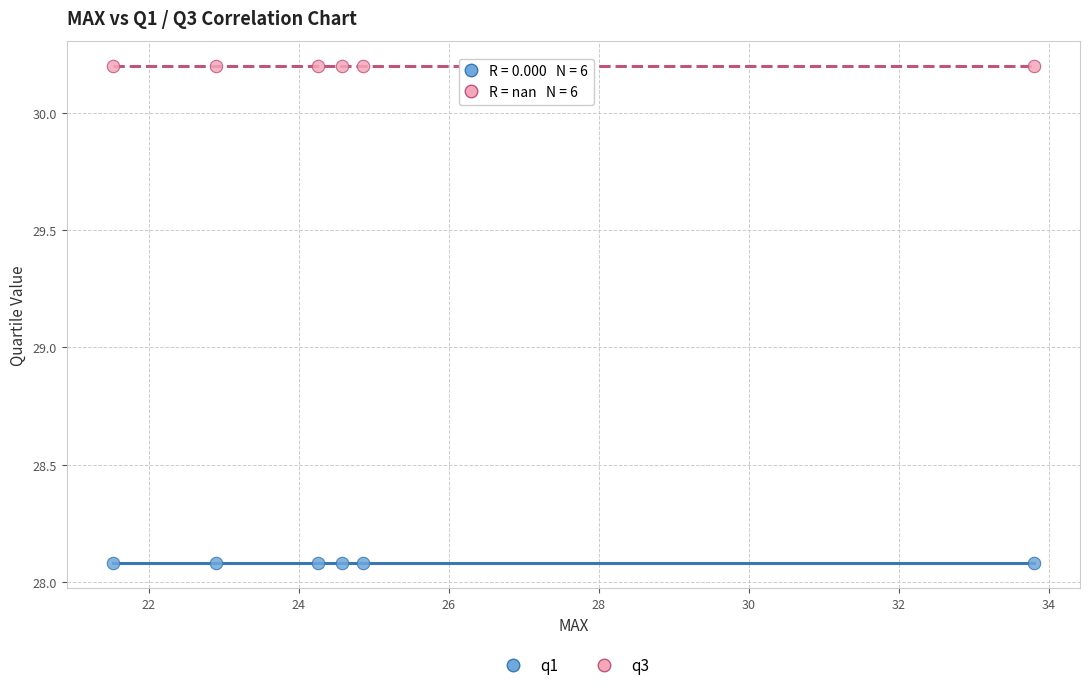

Which series reaches the minimum Y coordinate?

q1